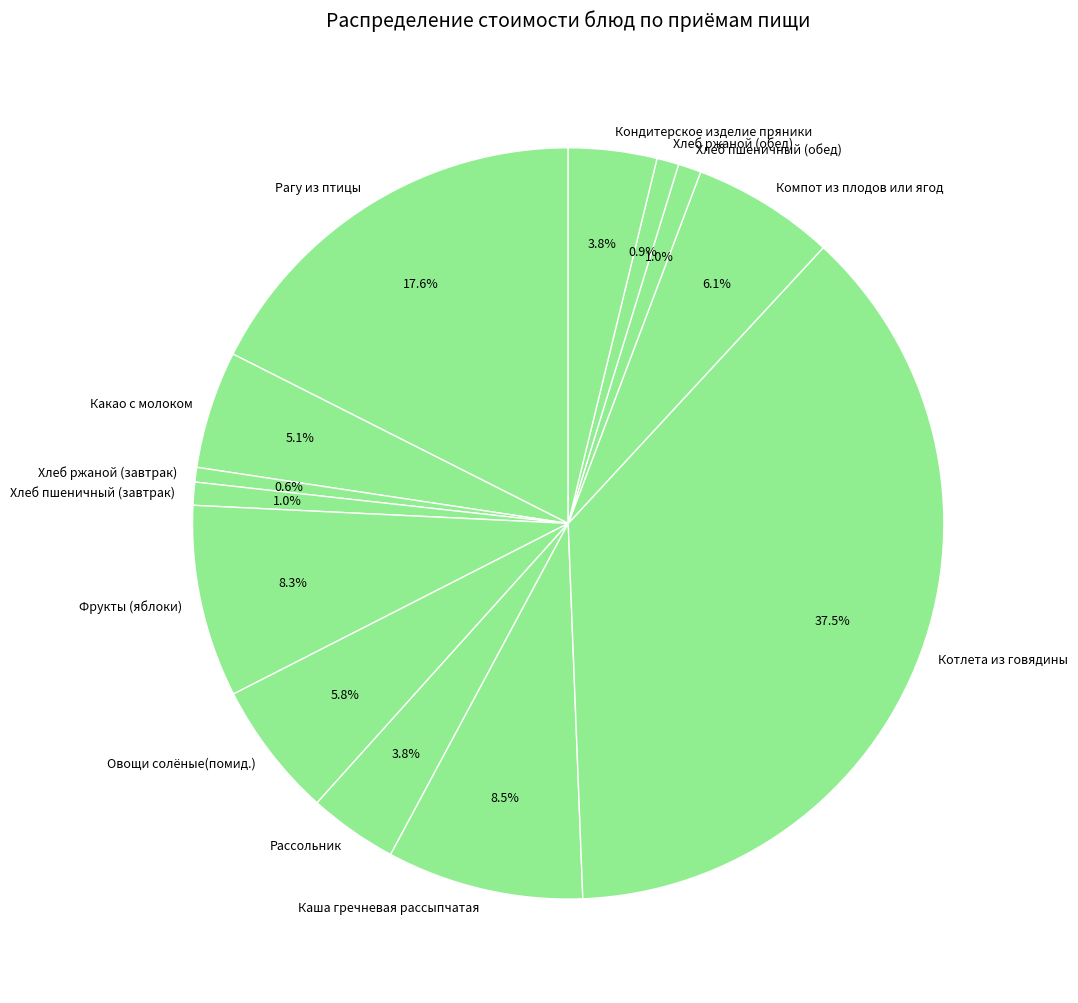

Count the number of slices in the pie.

13